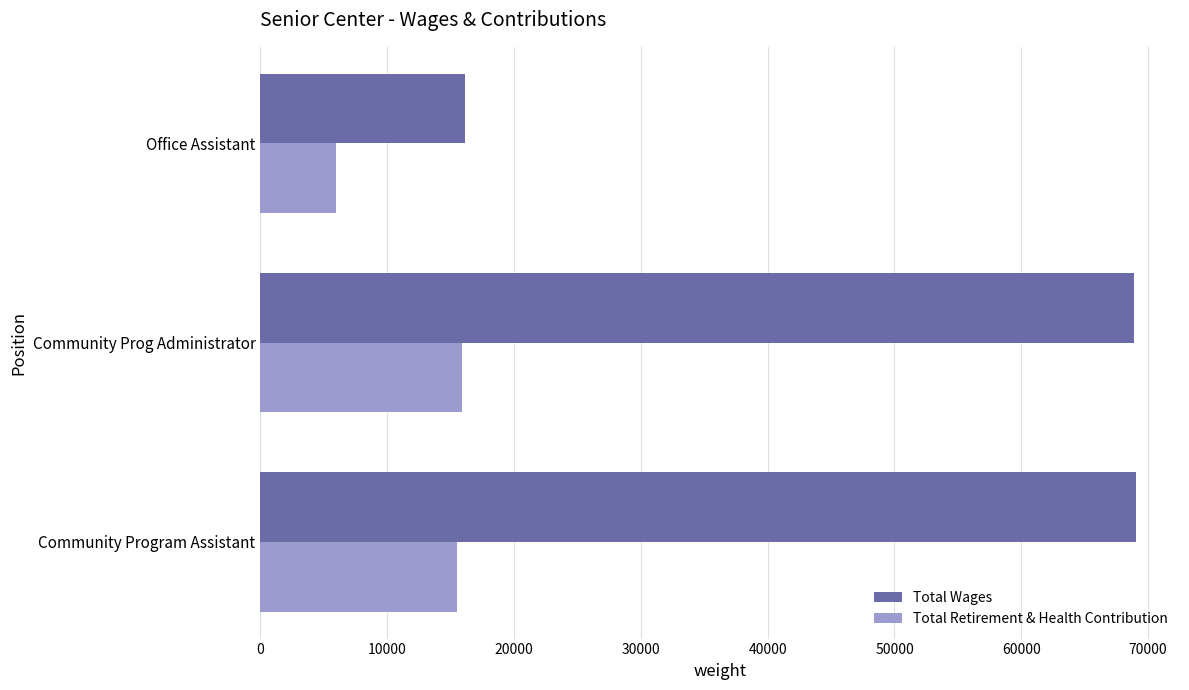

At which label is Total Wages closest to 42589?

Community Prog Administrator